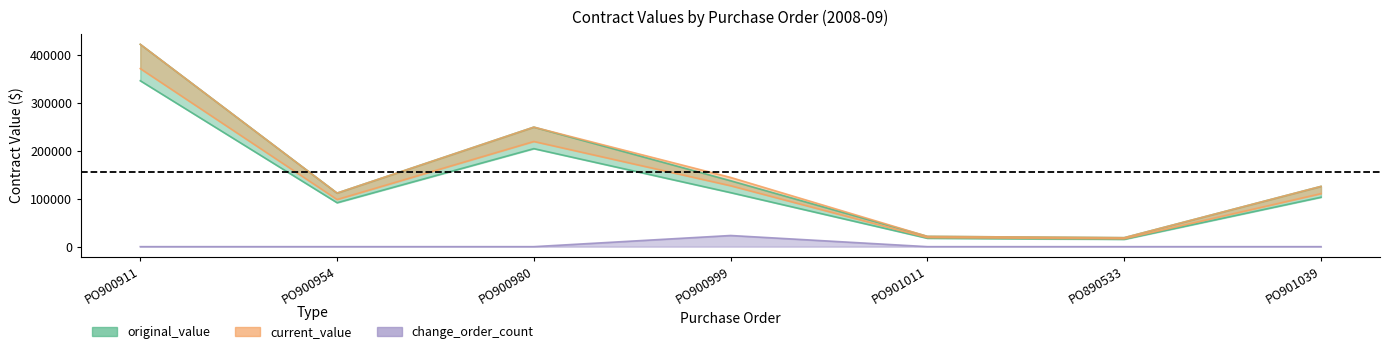

True or false: change_order_count and original_value cross at least once.

False